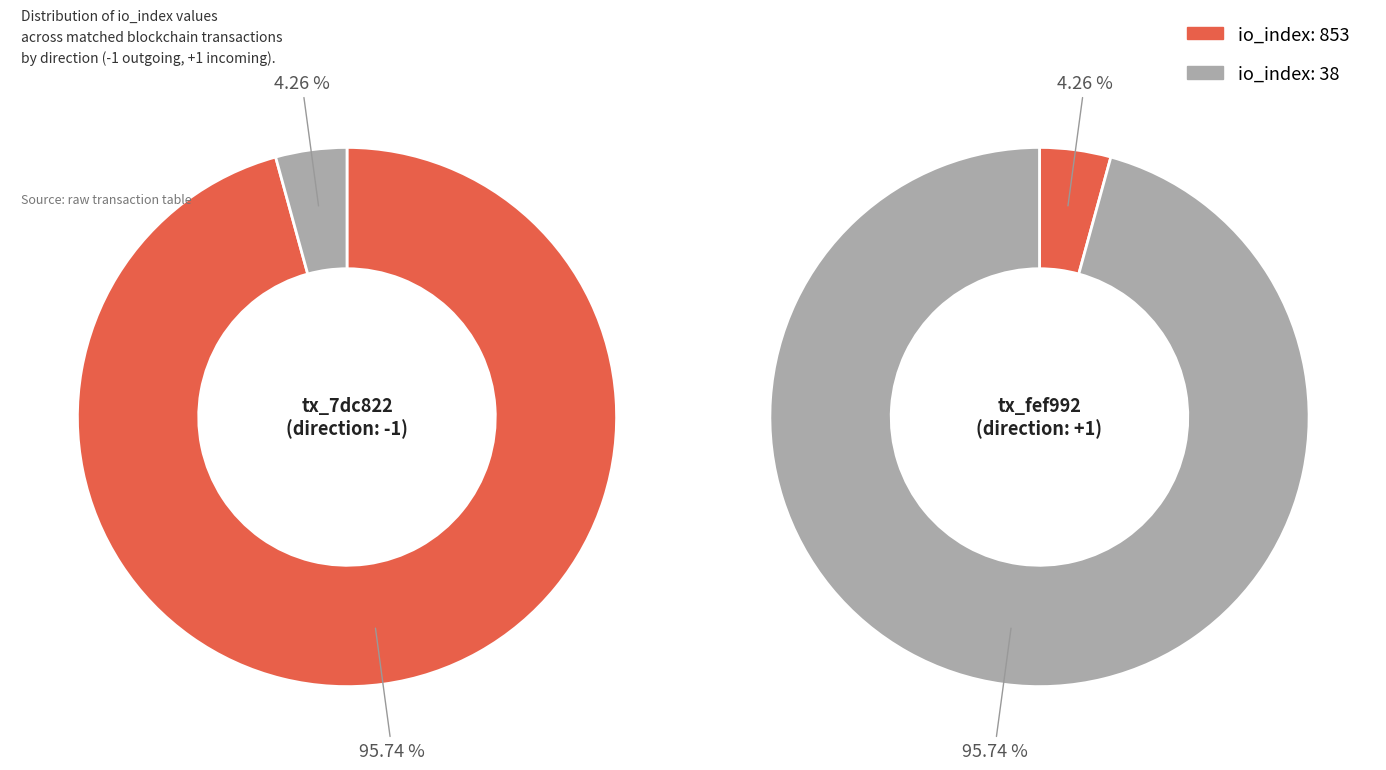

Do io_index: 853 and io_index: 38 together represent more than half of the pie?

Yes